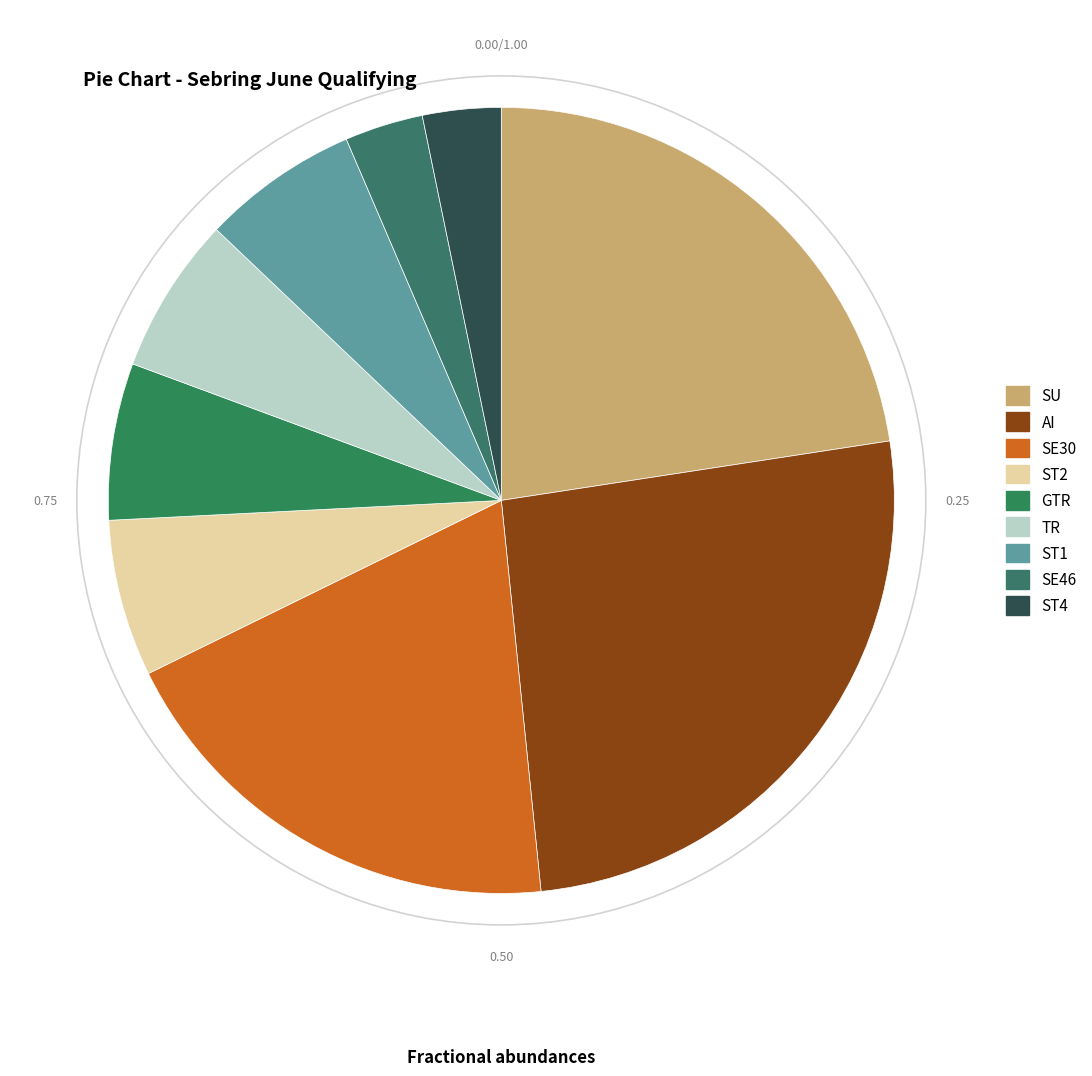

Which category has the biggest portion of the pie?

AI